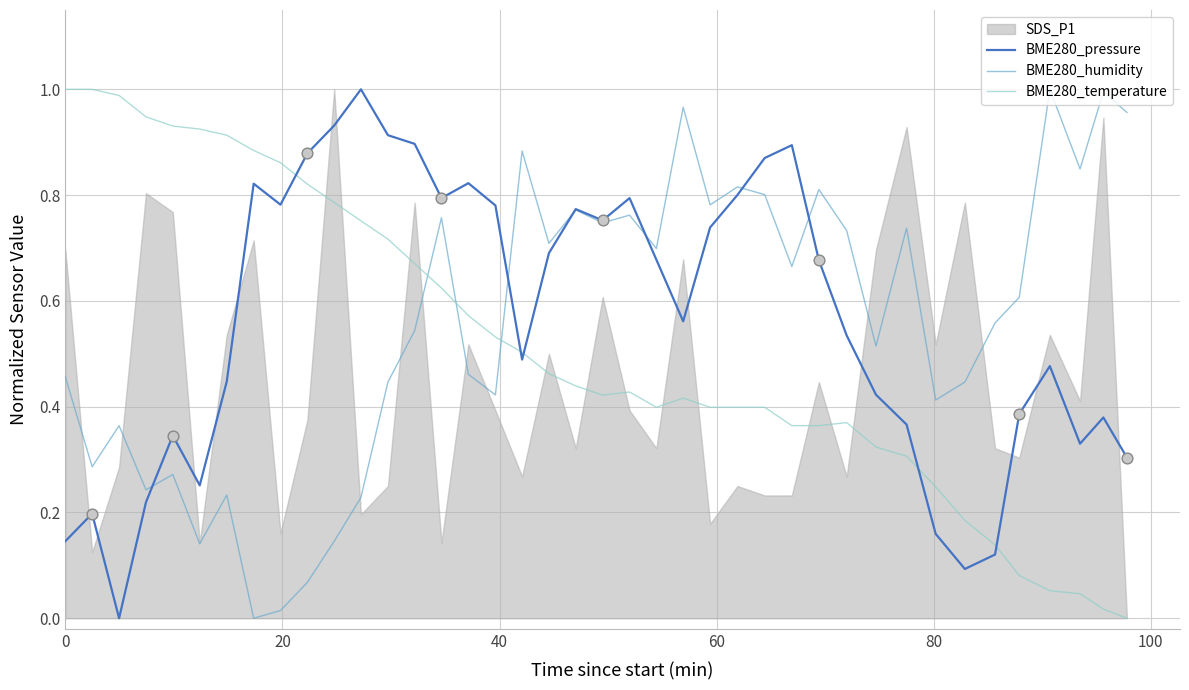

Which series contains the lowest Y value?

BME280_pressure